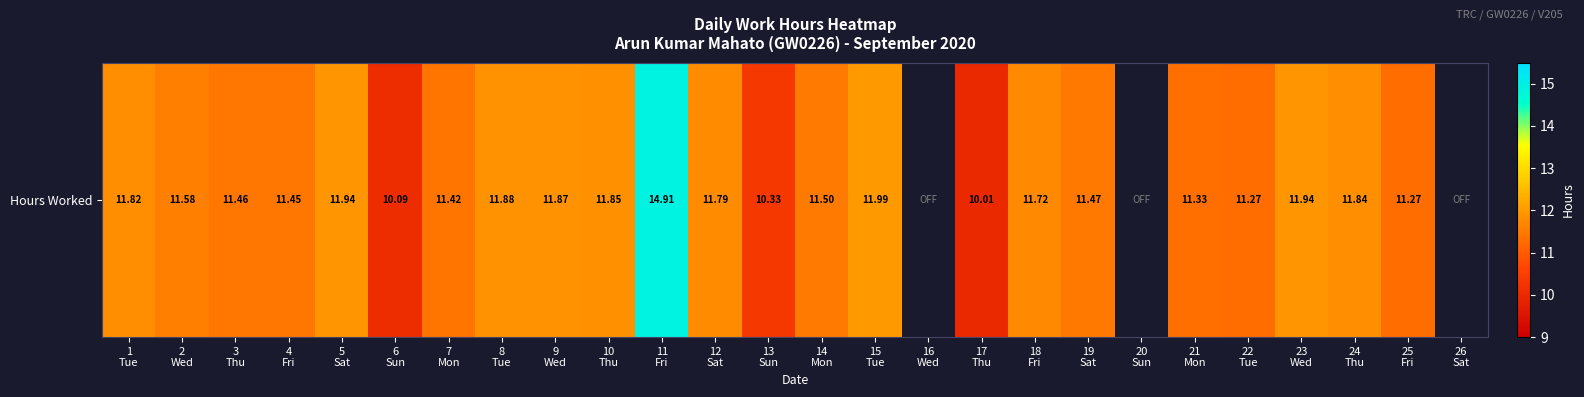

What is the difference between the values at 21
Mon and 3
Thu?

0.1